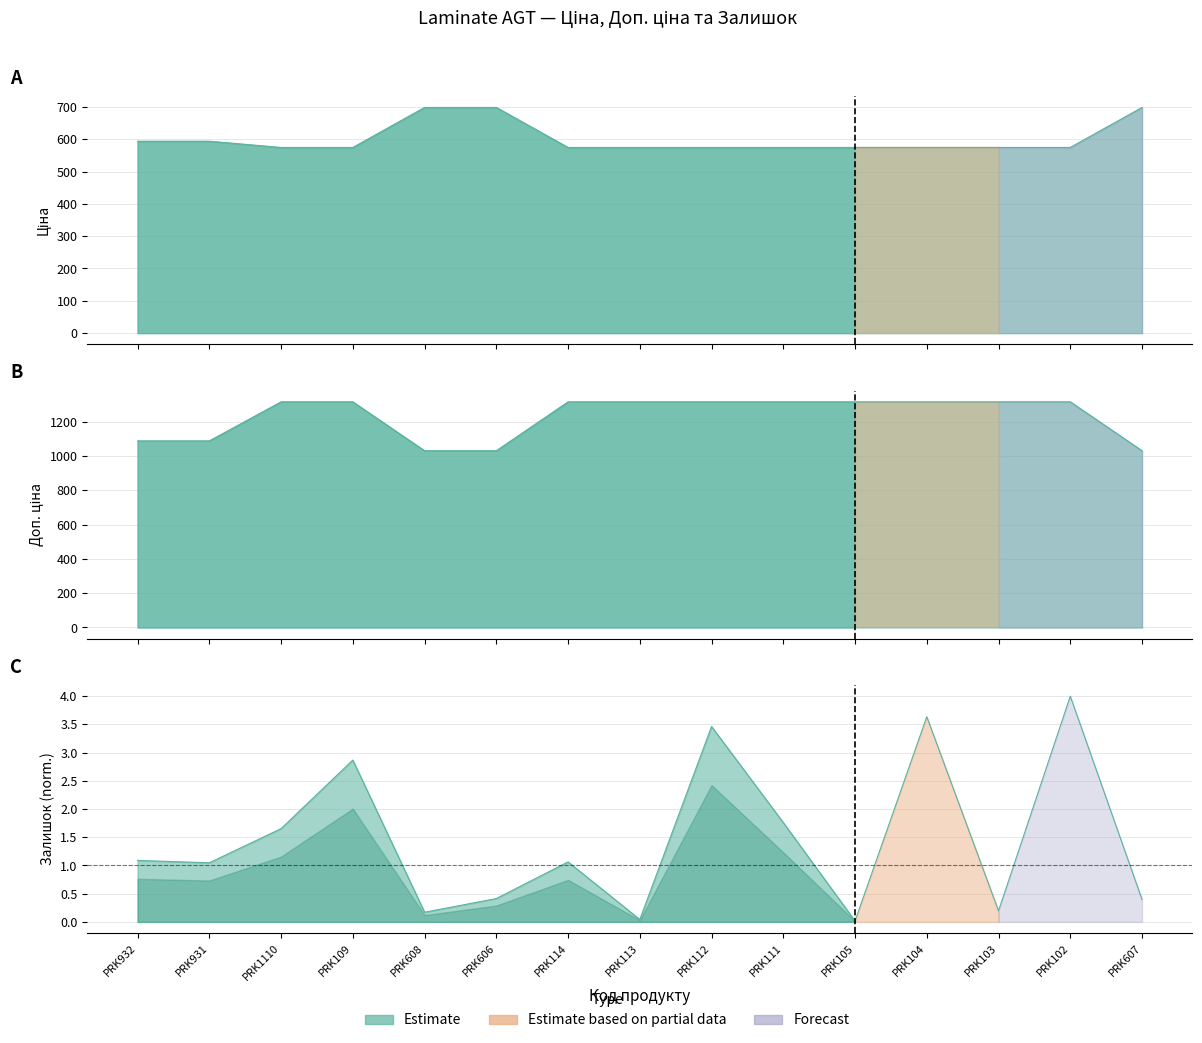

Is it true that Ціна equals 883.4 at PRK103?

False